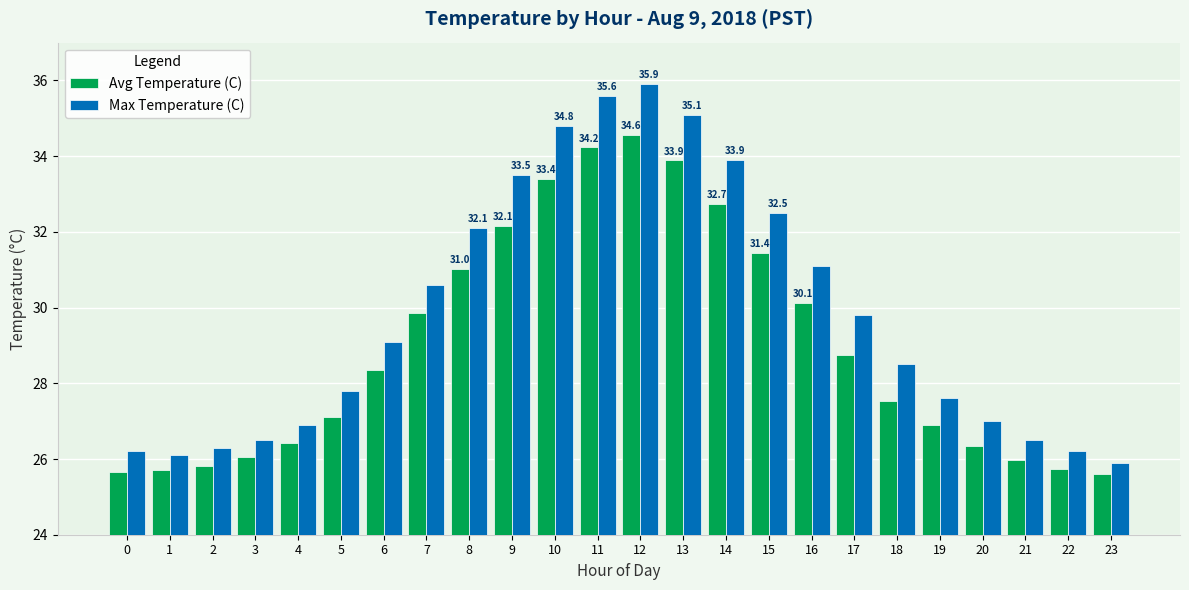

Rank the series at 14 from highest to lowest value.

Max Temperature (C), Avg Temperature (C)